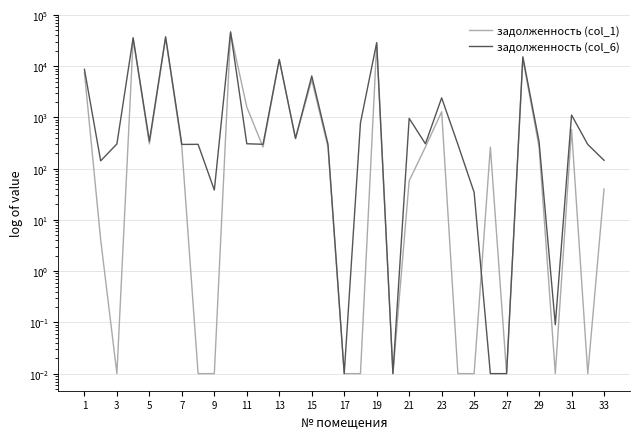

List the series in order of their overall mean, lowest first.

задолженность (col_1), задолженность (col_6)